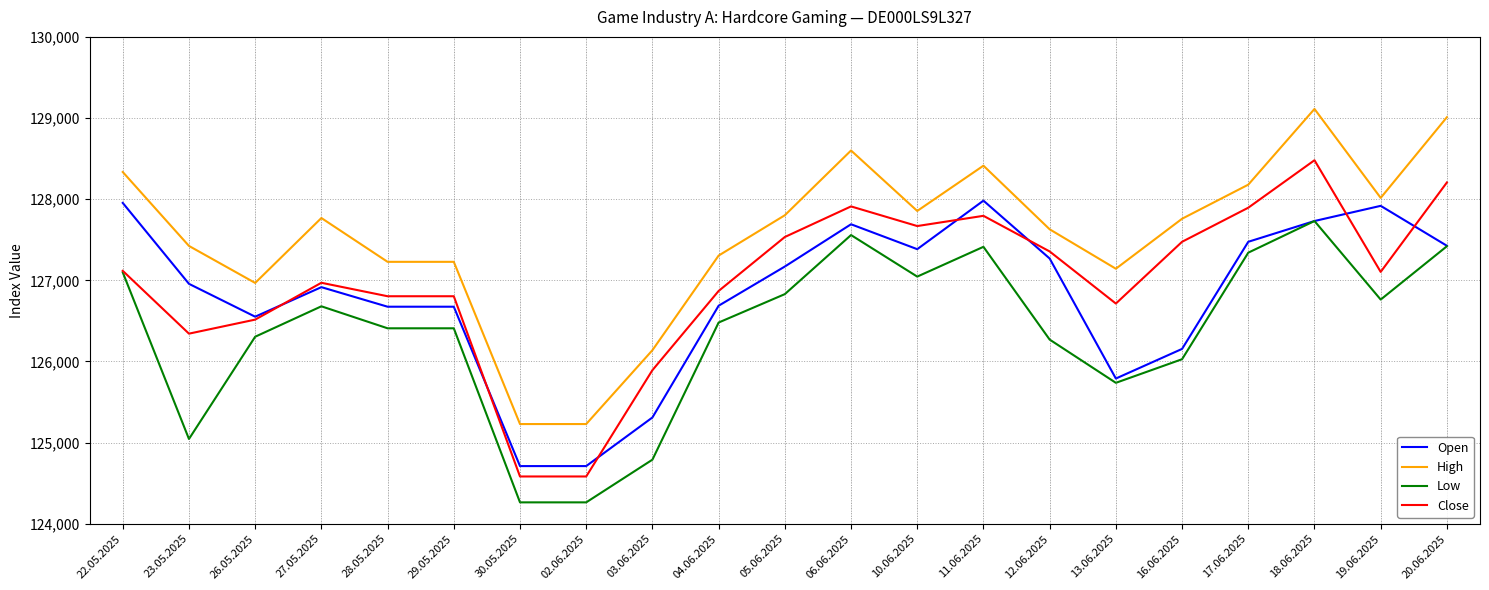

List the series in order of their peak value, highest first.

High, Close, Open, Low